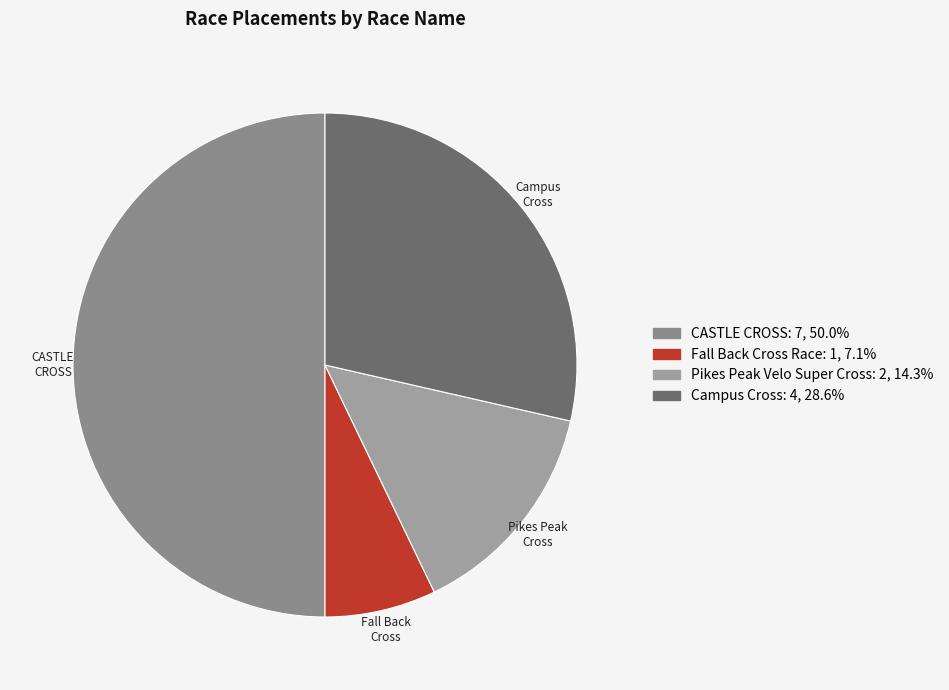

Which slice is the largest?

CASTLE CROSS